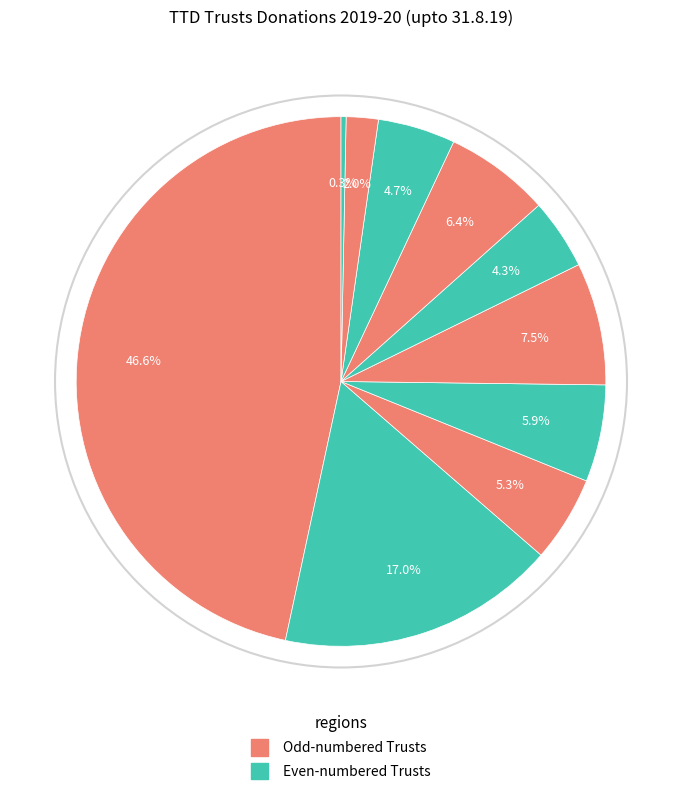

How many segments does this pie chart have?

10